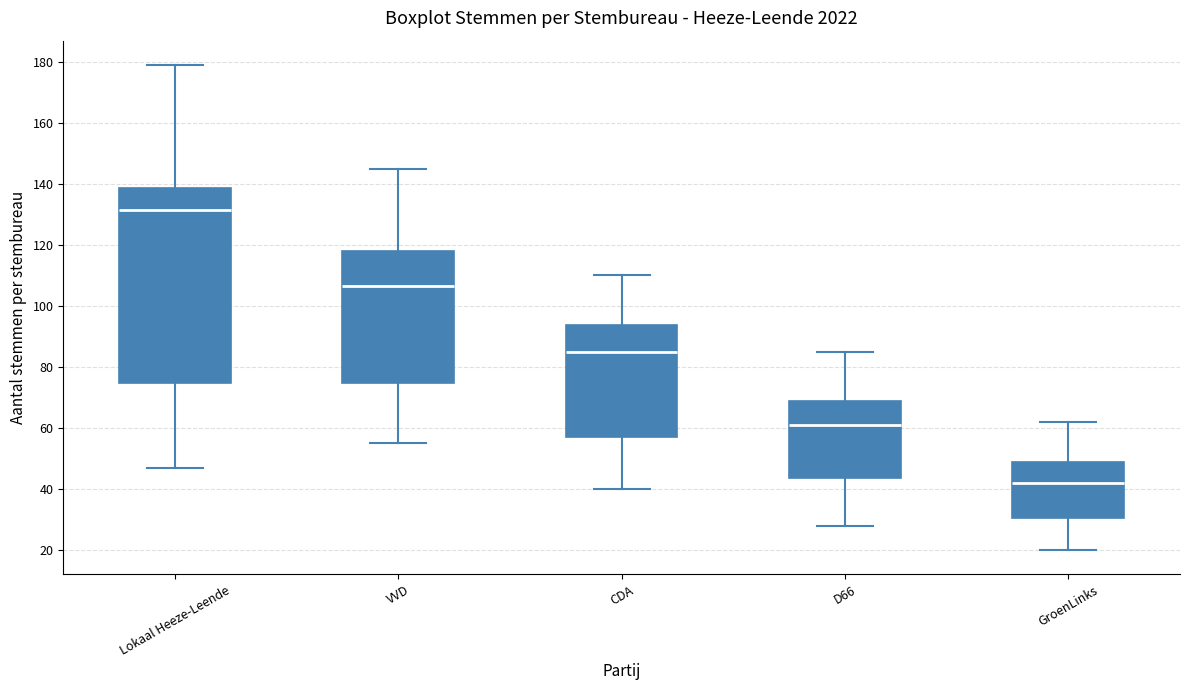

Which box's median line is the highest?

Lokaal Heeze-Leende